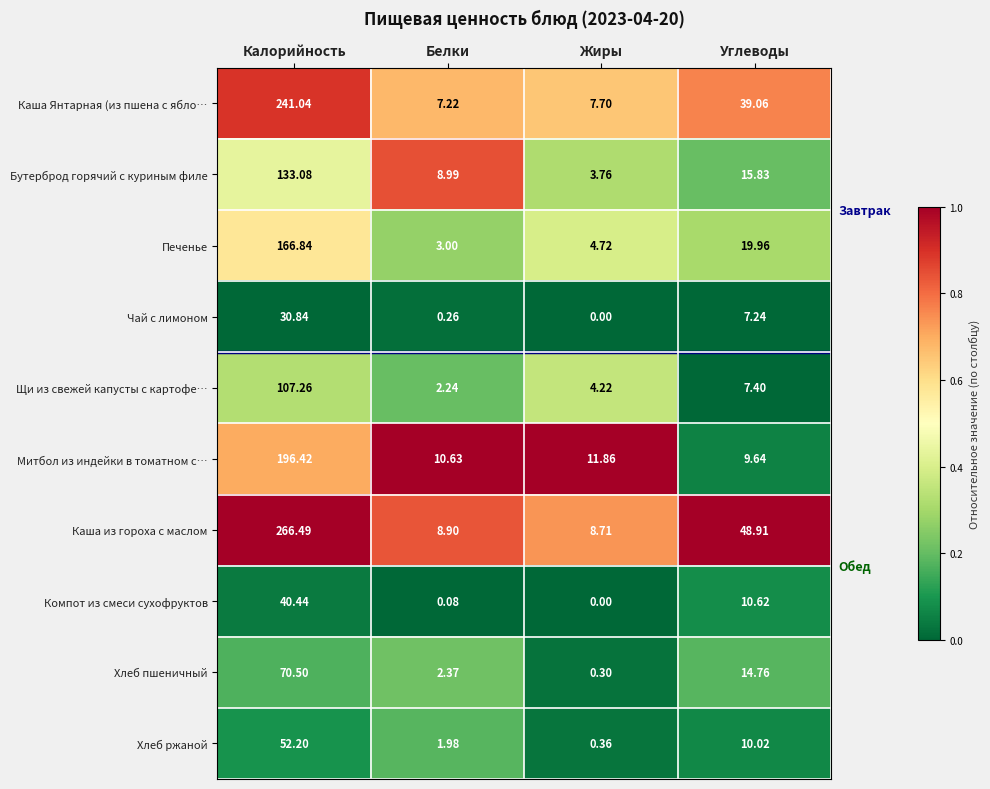

At which category does the chart reach its minimum across all series?

Жиры